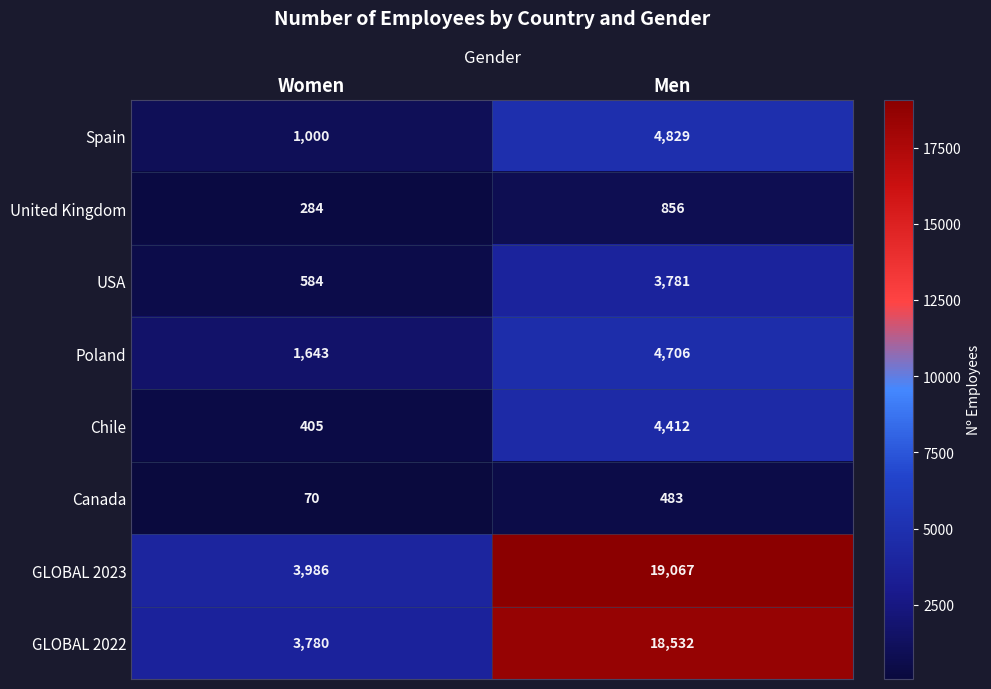

Read the Spain value at Women, to the nearest 100.

1000